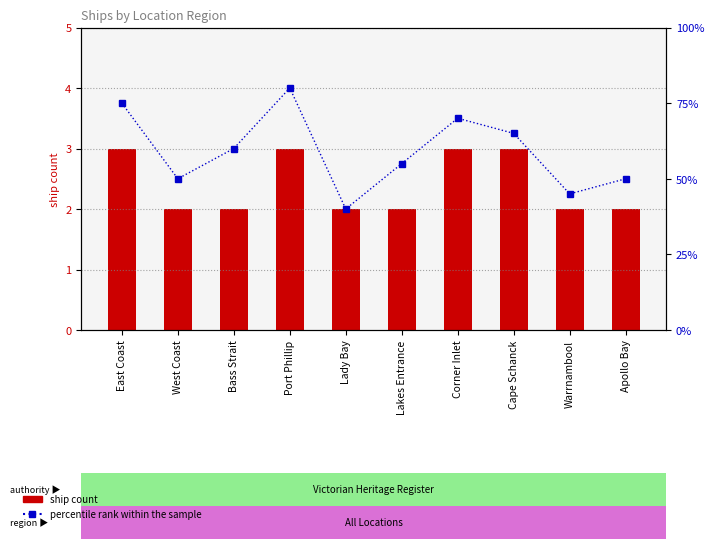

At which category is the sum across all series the highest?

Port Phillip